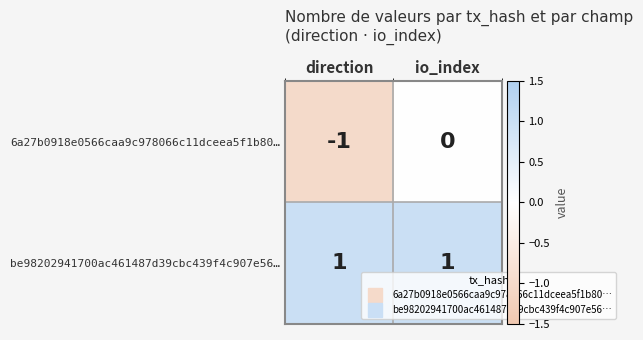

At io_index, list the series in order from smallest to largest.

6a27b0918e0566caa9c978066c11dceea5f1b80…, be98202941700ac461487d39cbc439f4c907e56…